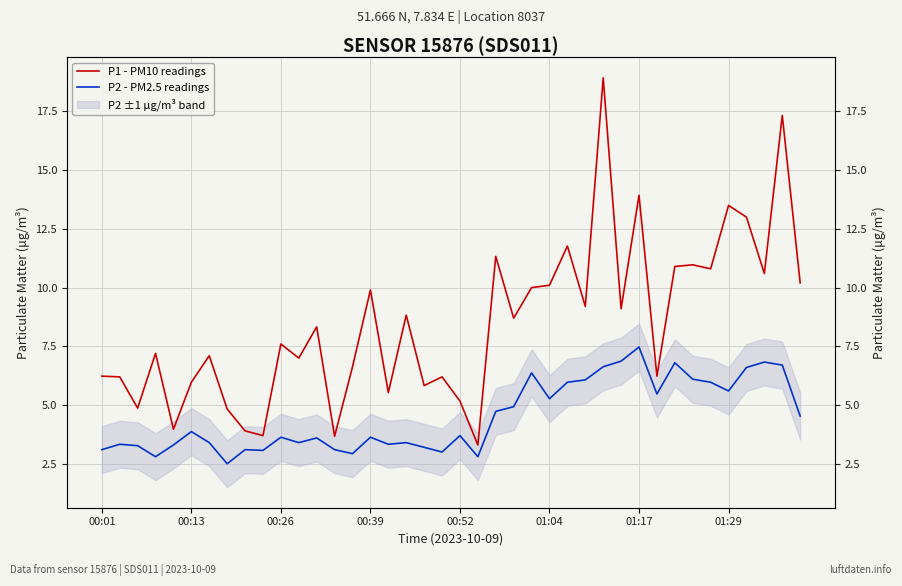

At 00:52, list the series in order from largest to smallest.

P1 - PM10 readings, P2 - PM2.5 readings